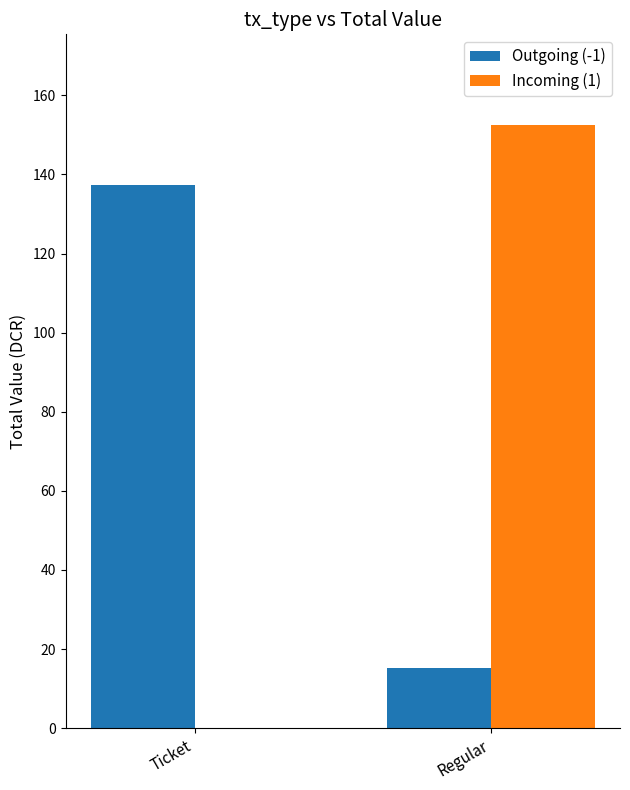

Is the value of Outgoing (-1) at Regular greater than the value of Incoming (1) at Regular?

No